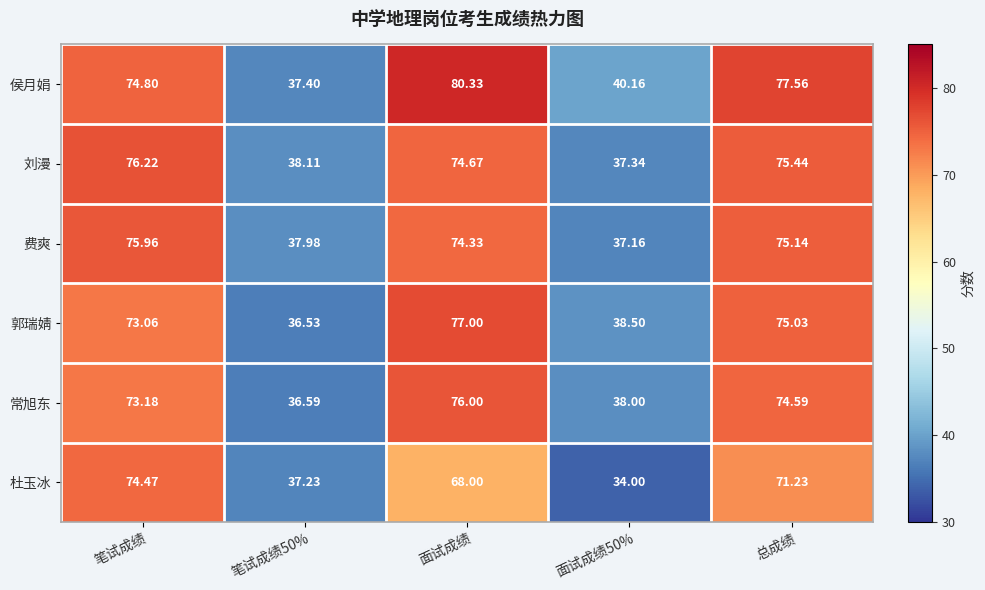

Which category has the highest value in the 侯月娟 series?

面试成绩